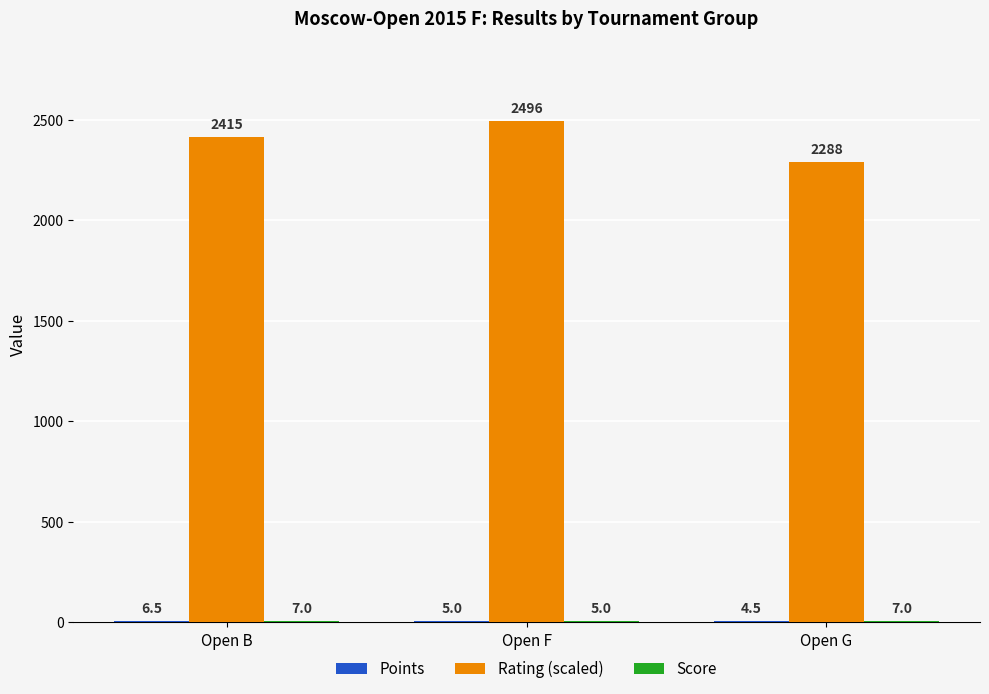

Is it true that Rating (scaled) equals 2288.0 at Open G?

True